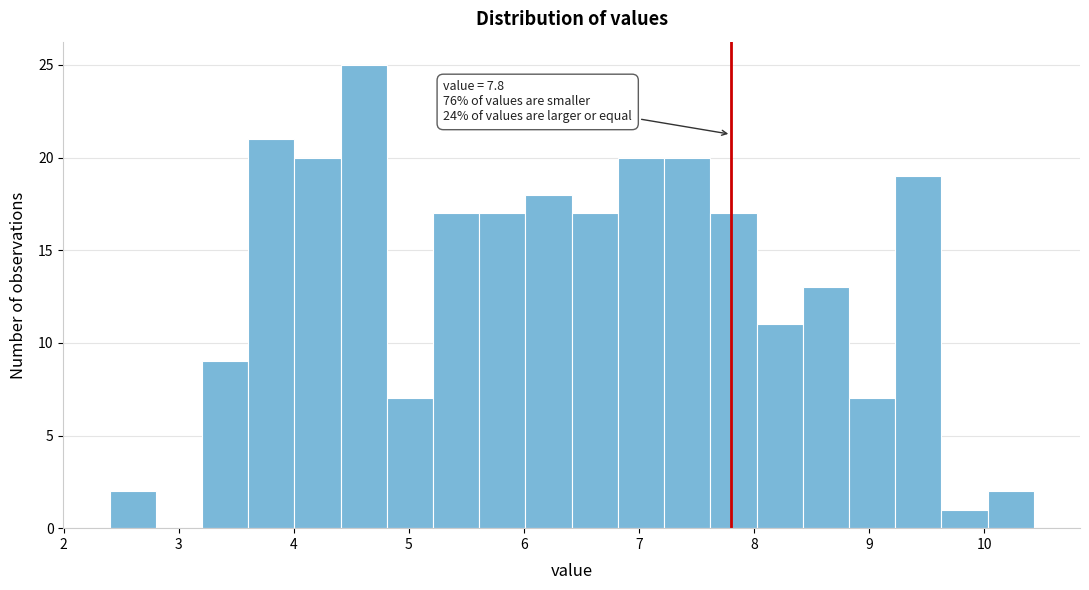

Which range on the x-axis has the tallest bar?

4.4 to 4.8